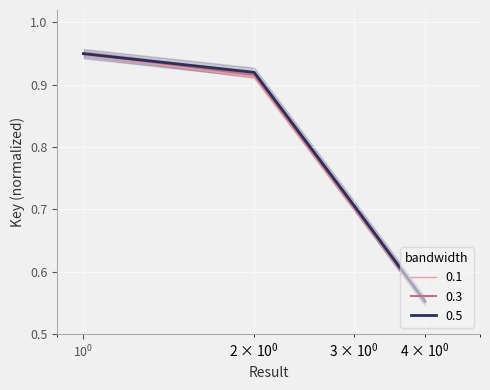

Reading left to right, extract all data points from this chart.

1.0	0.9	0.7	0.6